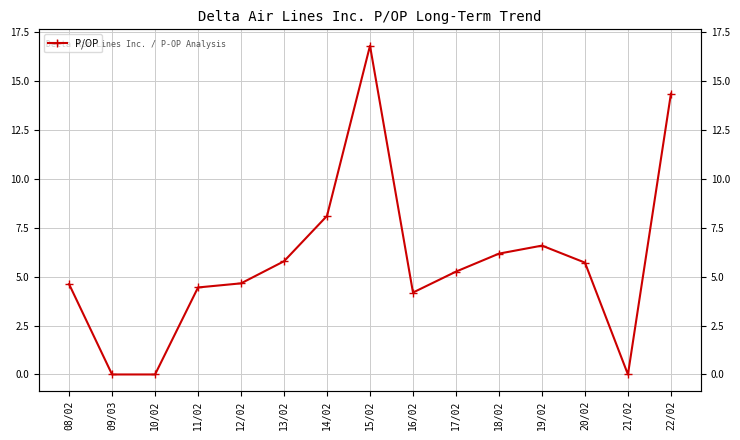

Rank the categories by value from highest to lowest.

15/02, 22/02, 14/02, 19/02, 18/02, 13/02, 20/02, 17/02, 12/02, 08/02, 11/02, 16/02, 09/03, 10/02, 21/02